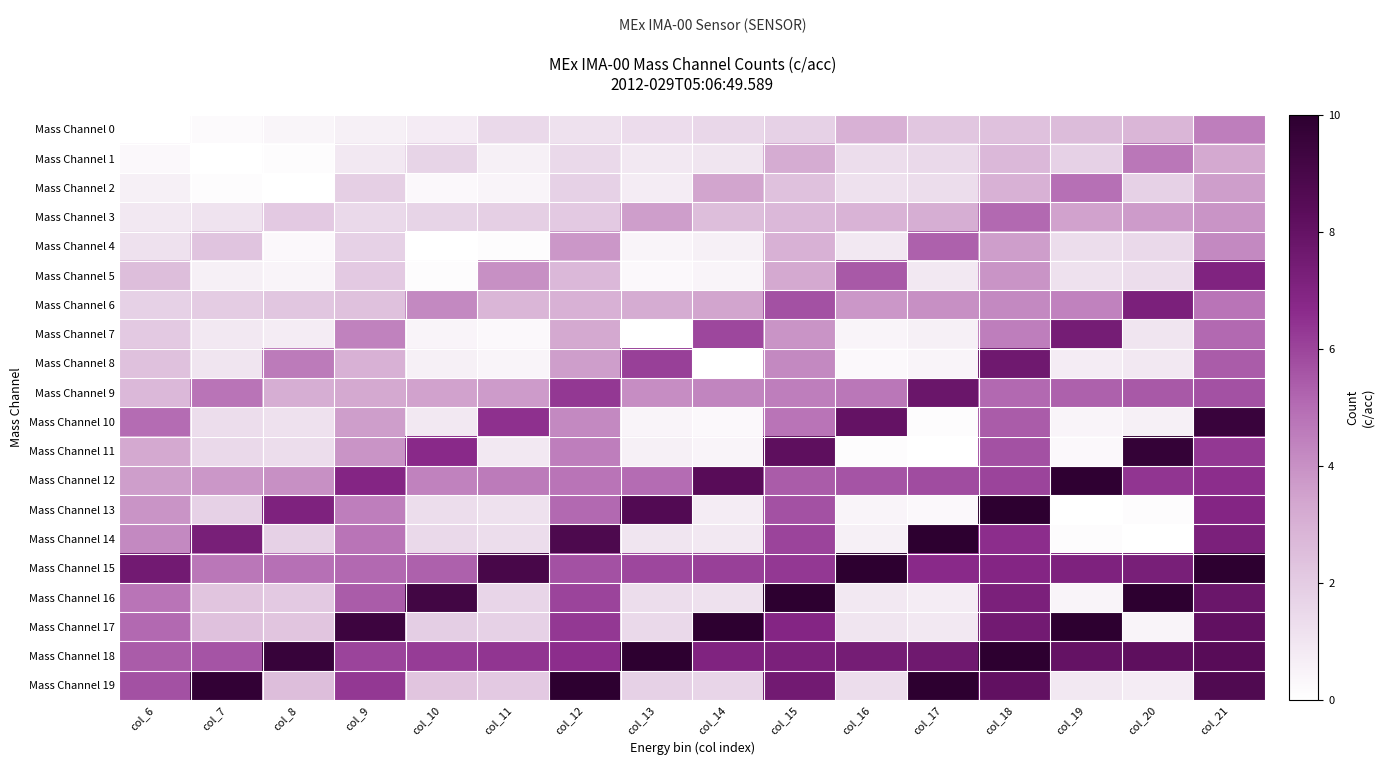

What is the total value across all series at col_12?

91.3